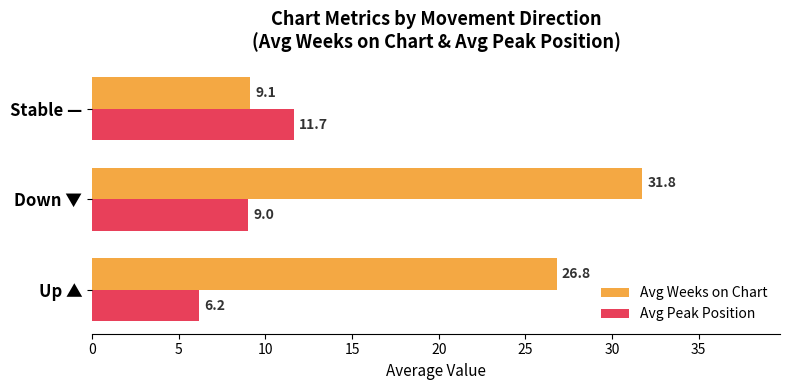

What is the sum of all Avg Weeks on Chart values?

67.7